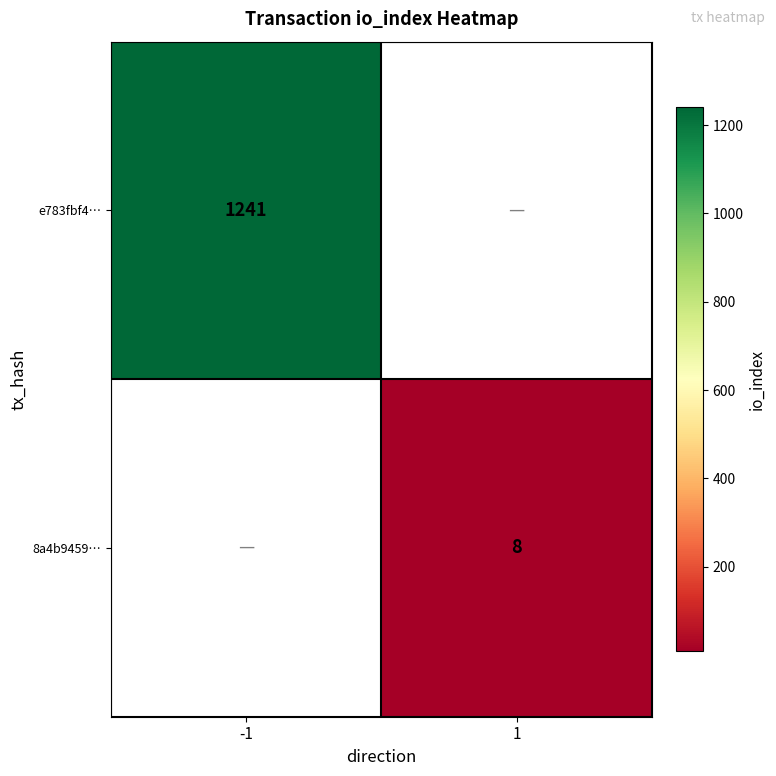

At which category does the chart reach its minimum across all series?

1